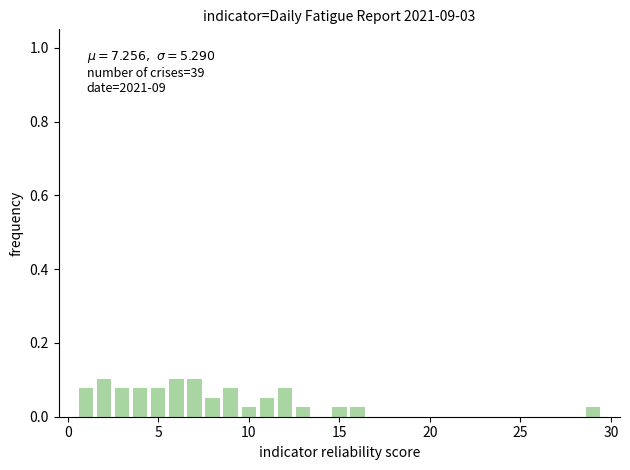

What is the sum of all values?

1.0